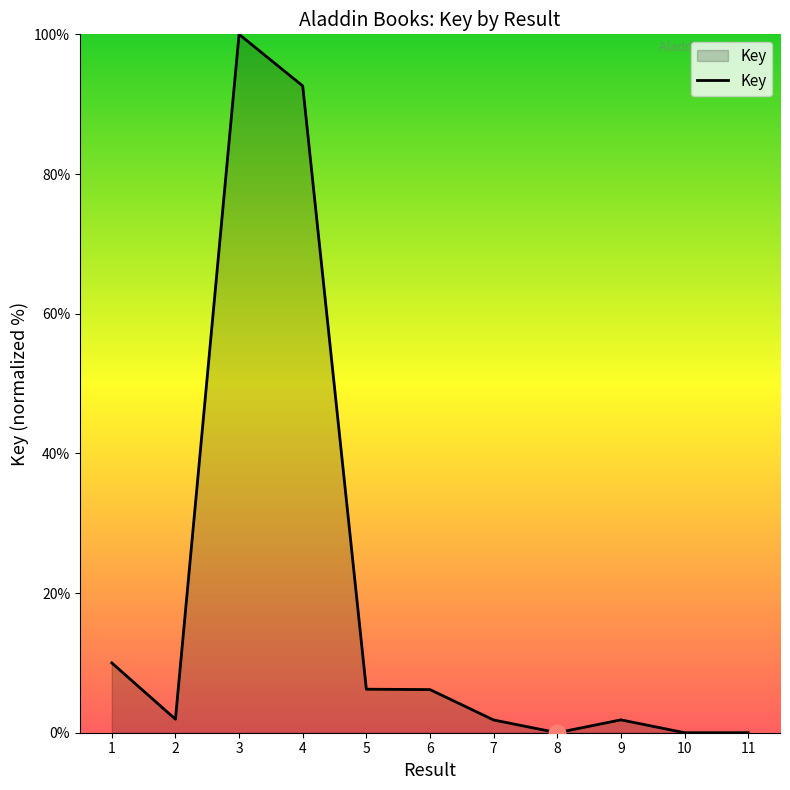

True or false: the data shows 1.8 at 9.

True